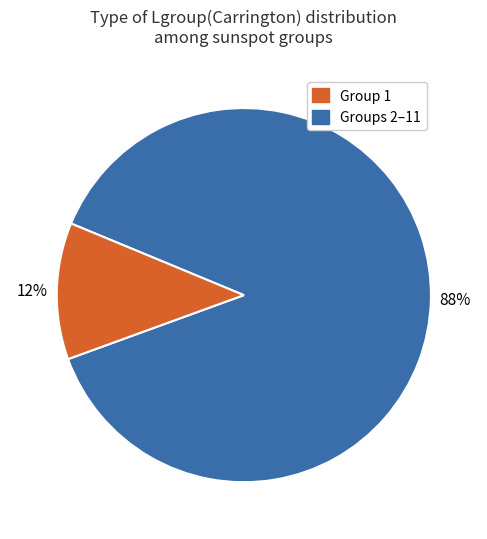

How many slices are in this pie chart?

2